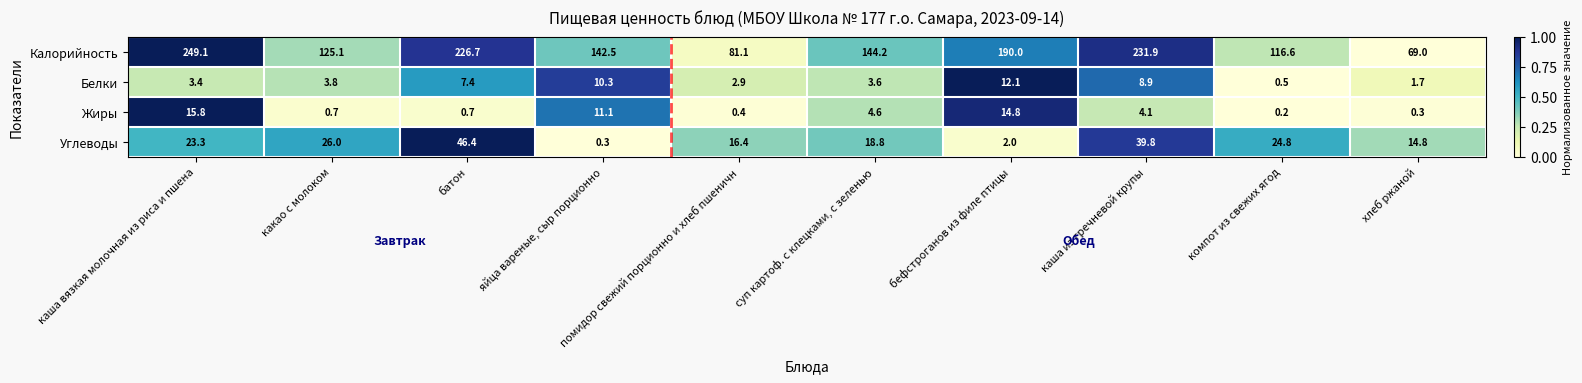

What is the sum of the Белки values at яйца вареные, сыр порционно and батон?

17.7